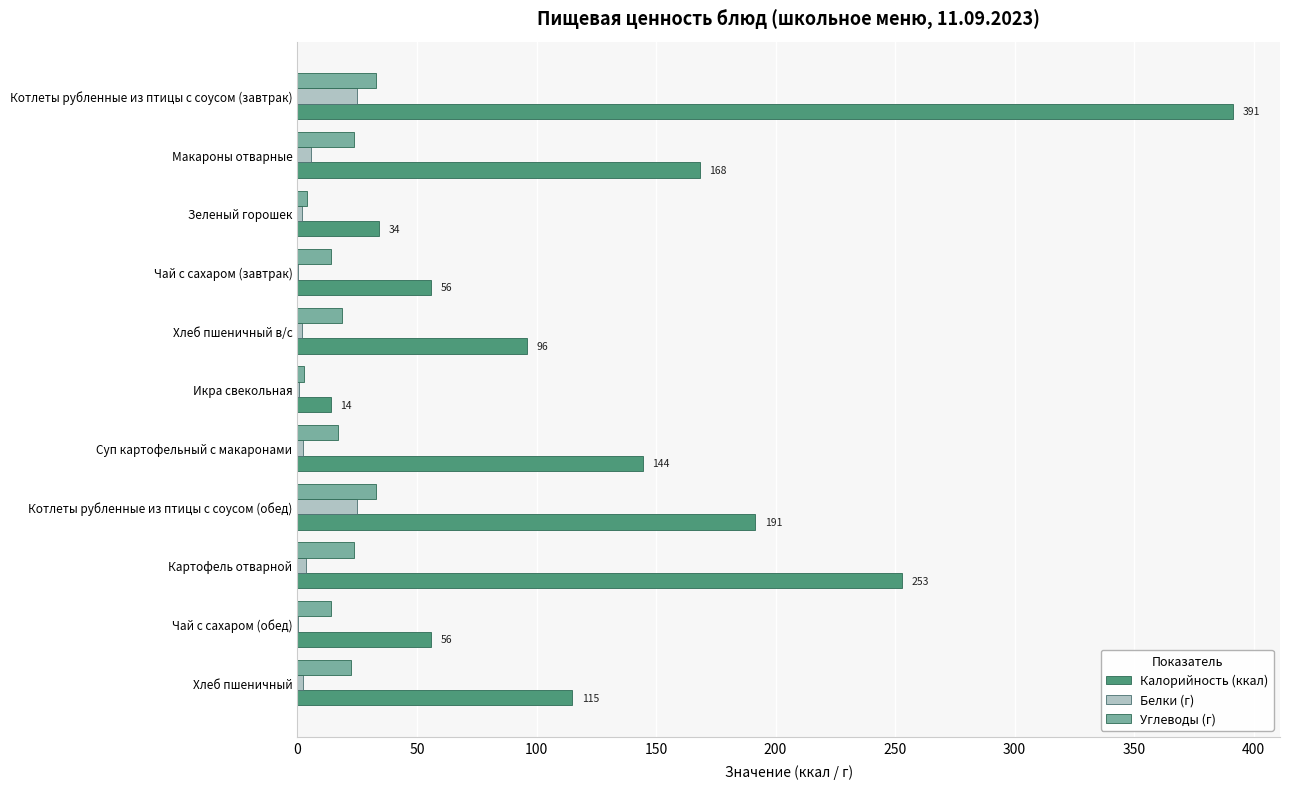

The Калорийность (ккал) series shows 161.5 at Котлеты рубленные из птицы с соусом (завтрак). True or false?

False